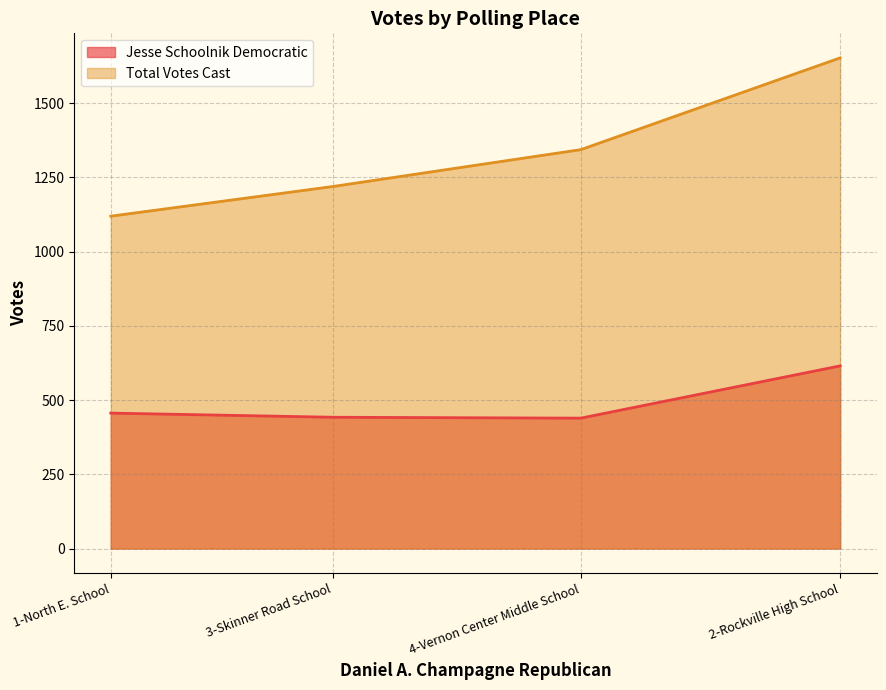

List the series in order of their overall mean, lowest first.

Jesse Schoolnik Democratic, Total Votes Cast